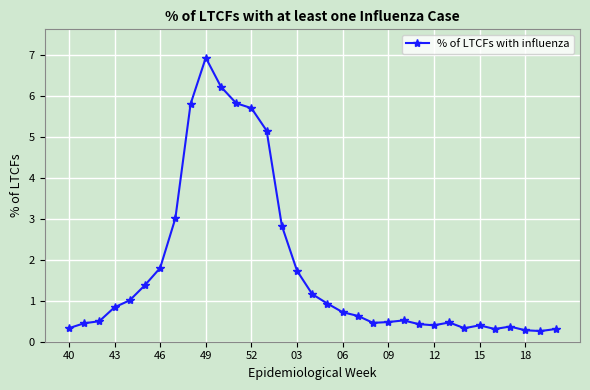

What is the minimum value shown in the chart?

0.3